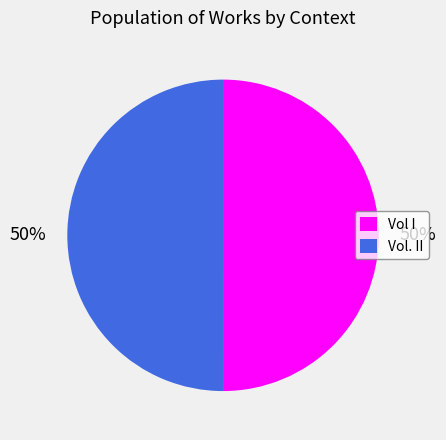

Approximately how many times larger is the value at Vol I compared to Vol. II?

1.0